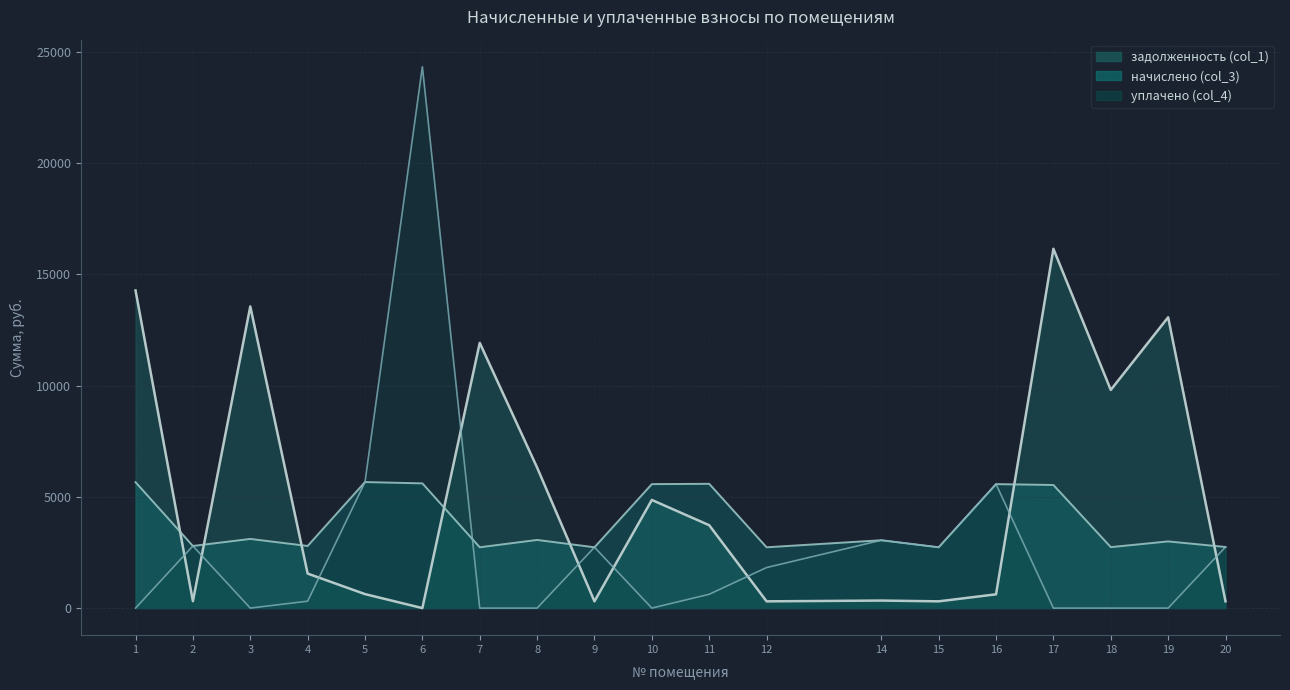

Is it true that уплачено (col_4) equals 3050.3 at 14?

True